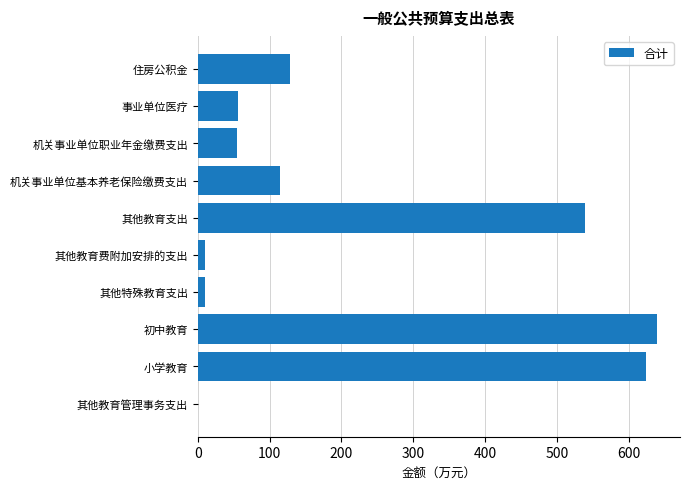

What is the maximum value shown in the chart?

639.1